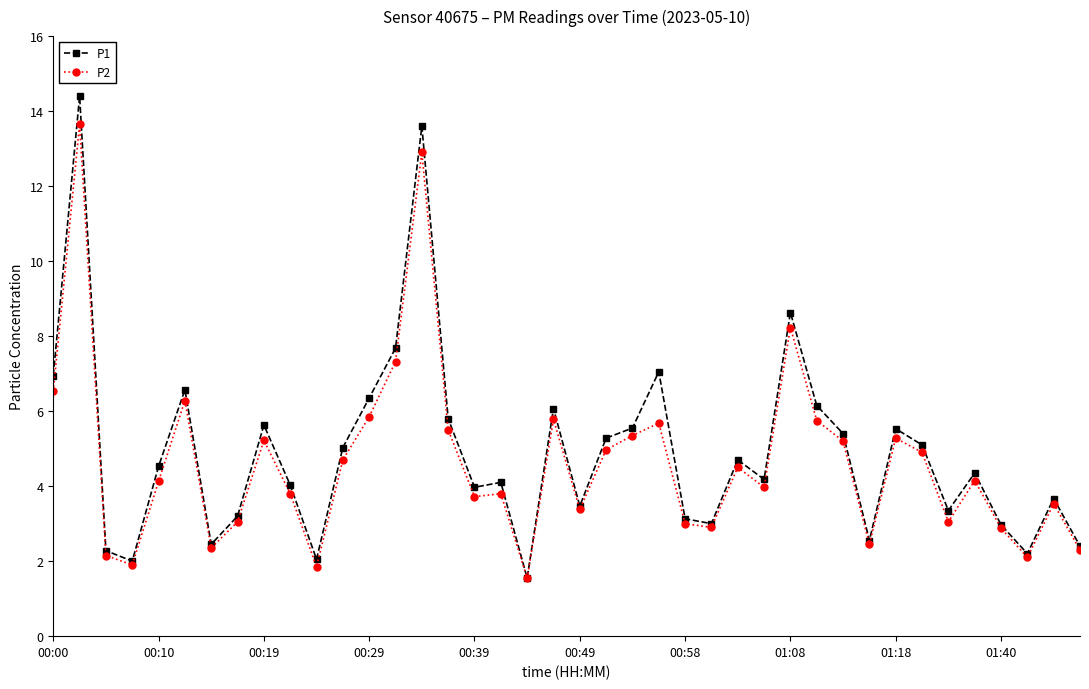

What is the highest value of the P1 series?

14.4